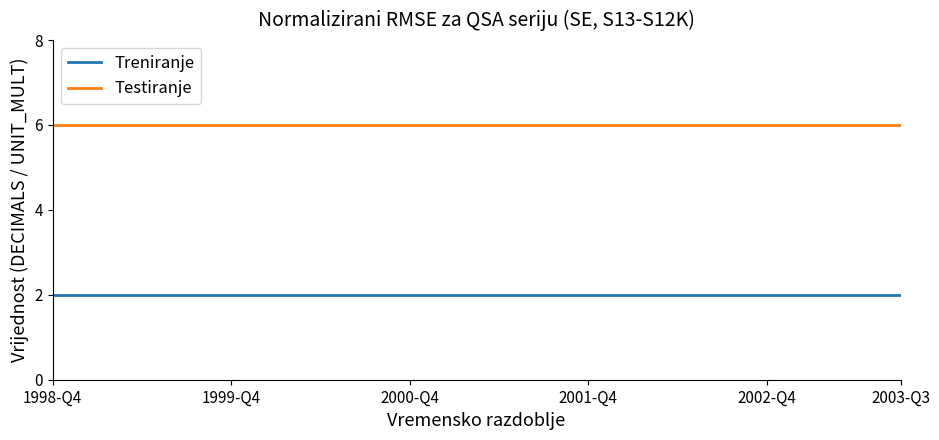

List the series in order of their peak value, lowest first.

Treniranje, Testiranje